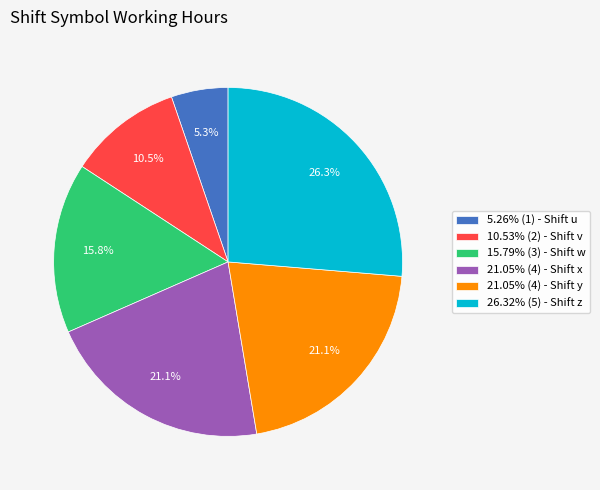

Is 21.05% (4) - Shift y the majority of the pie?

No